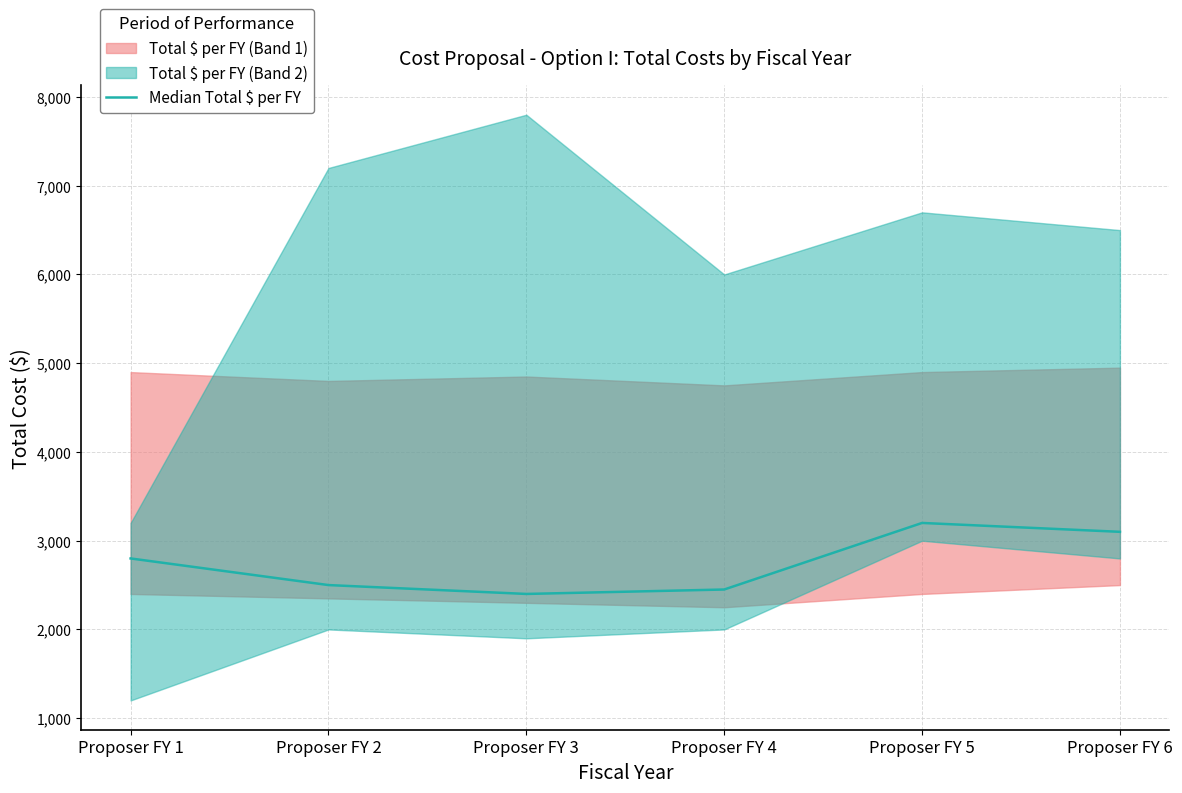

The value at Proposer FY 4 is 986. True or false?

False